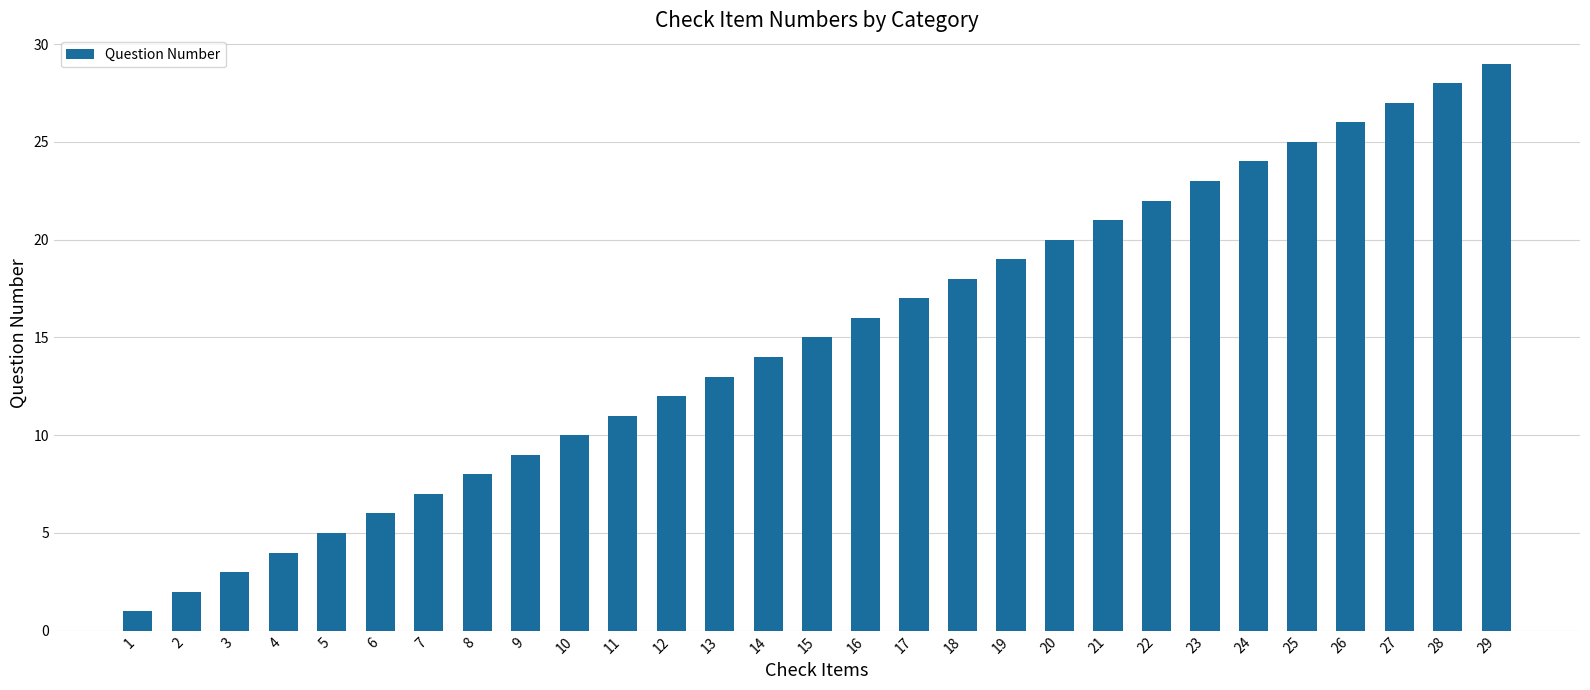

Which has a higher value, 22 or 4?

22